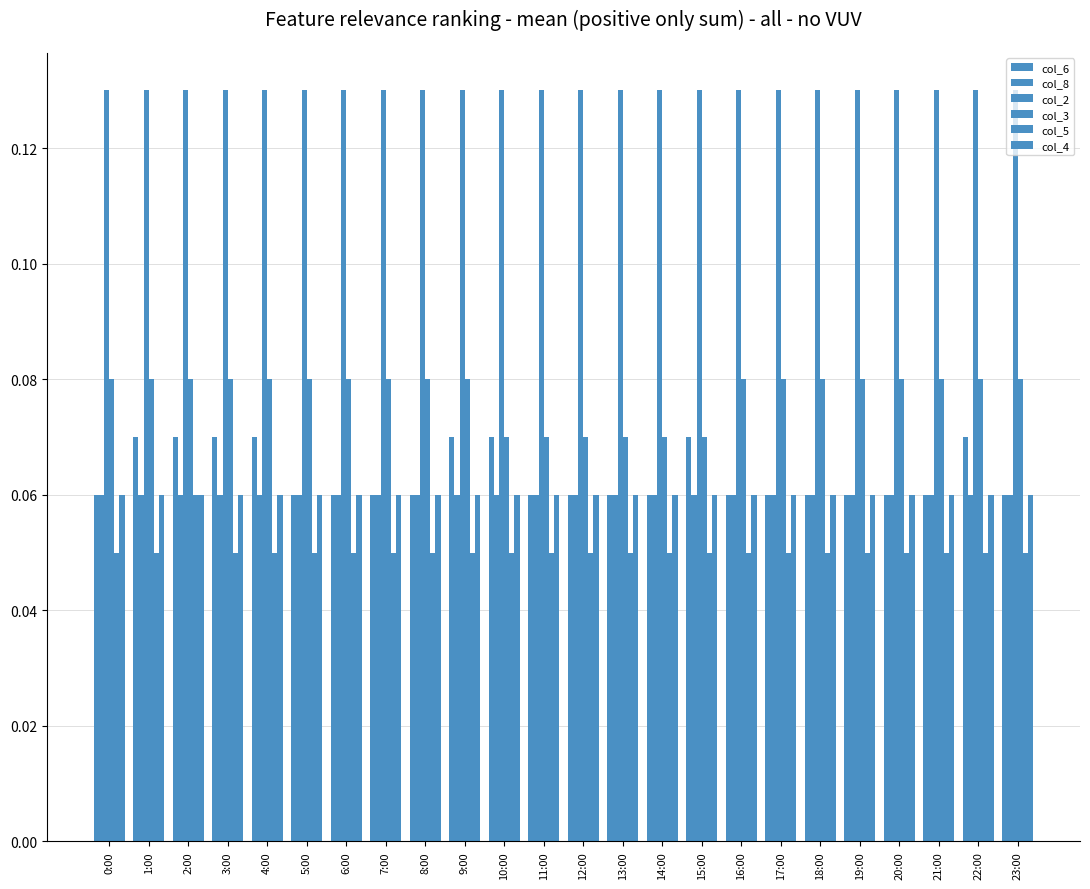

The col_5 series shows 0.1 at 7:00. True or false?

True